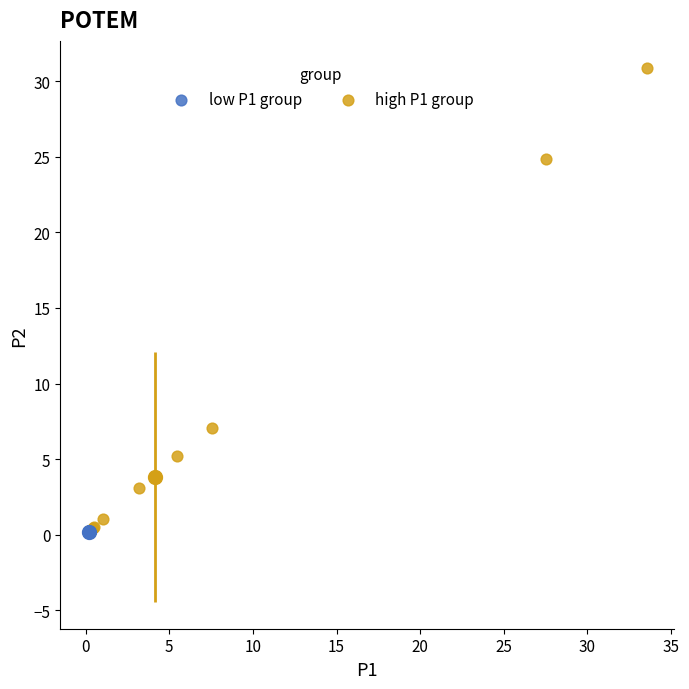

Which series has the widest spread of Y values?

high P1 group